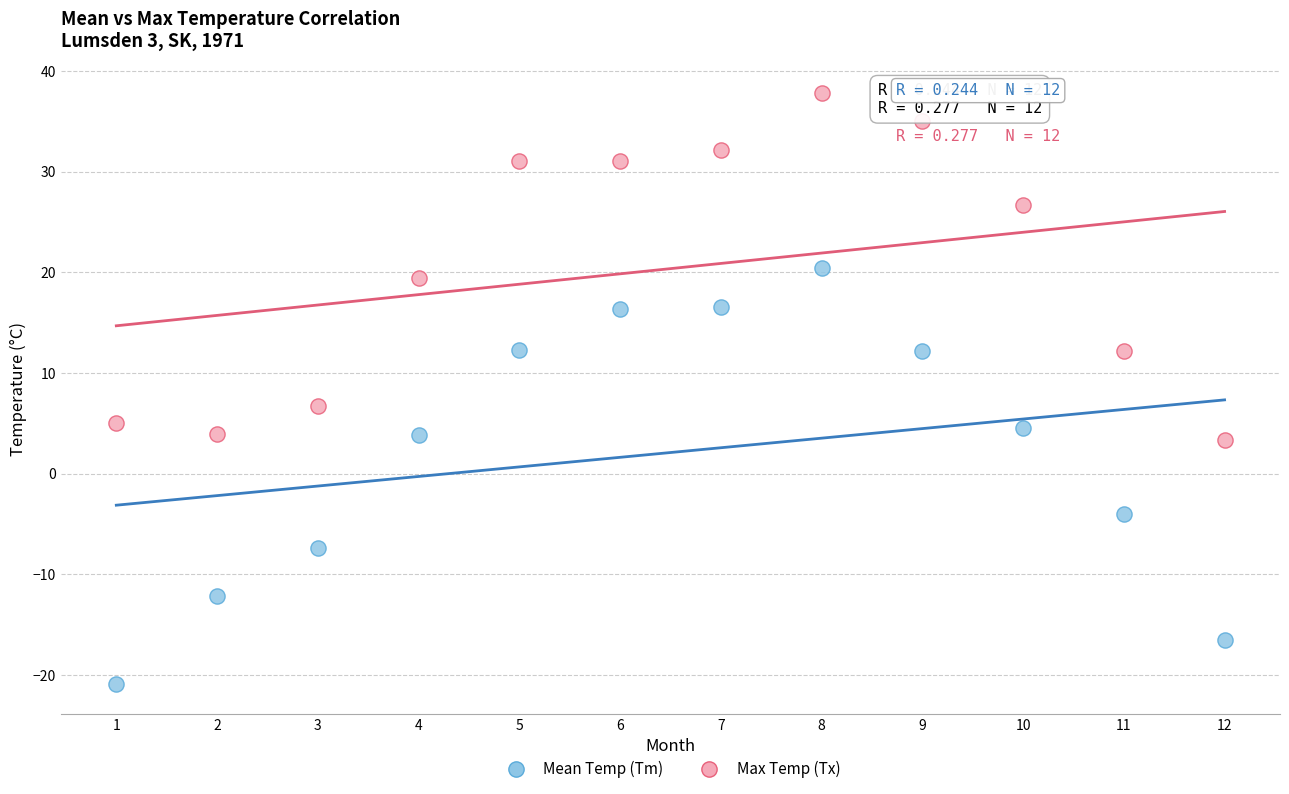

Across all series, what Y value is closest to 8?

6.7